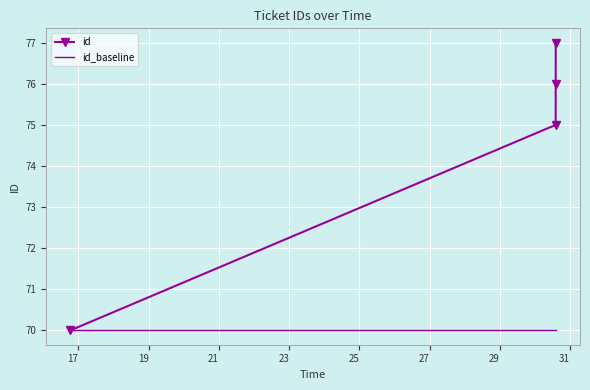

True or false: id has more than 0 points higher than both neighbors.

False